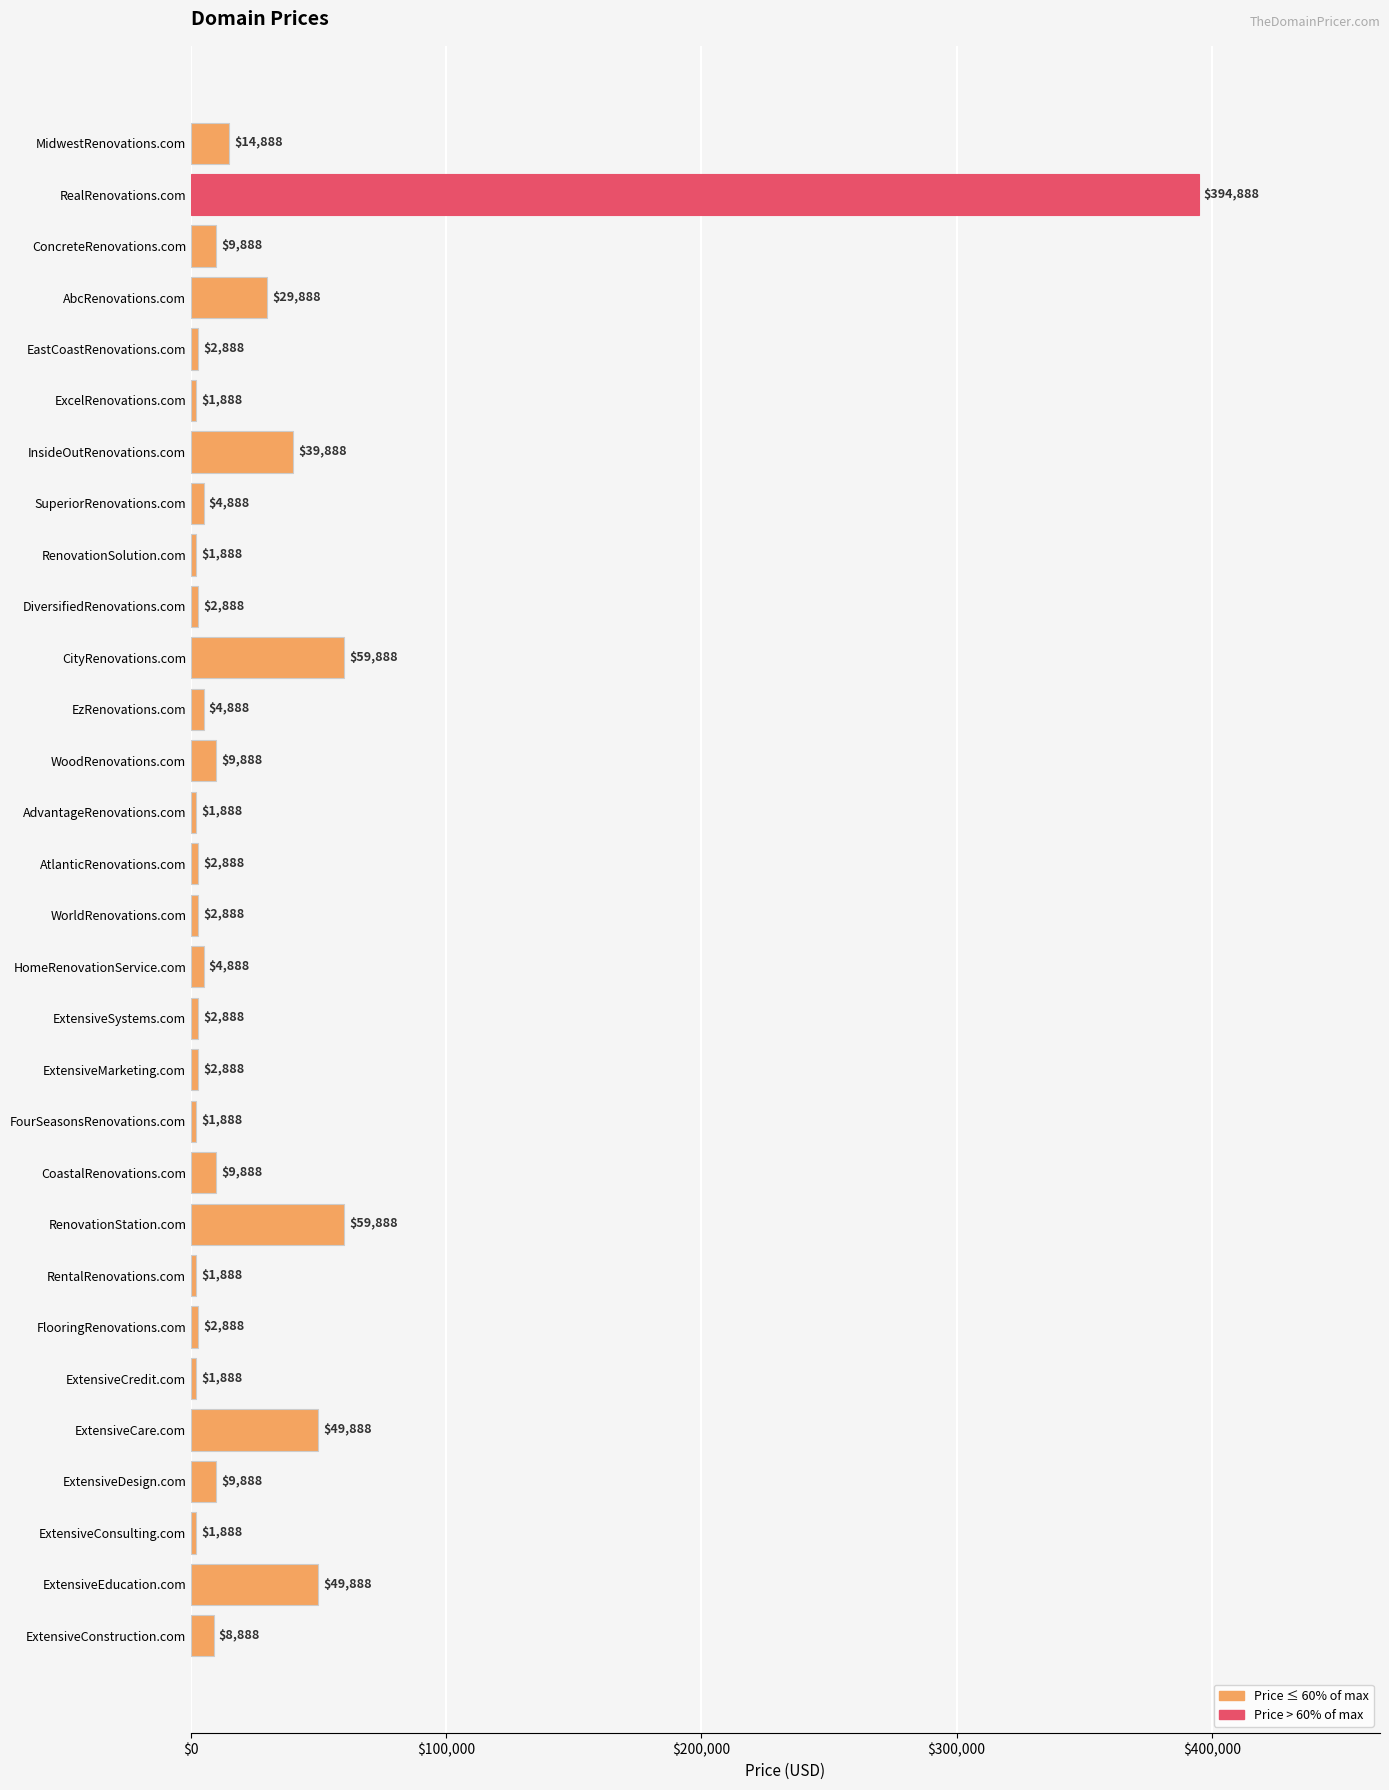

Is it true that the value at AbcRenovations.com is 15837?

False